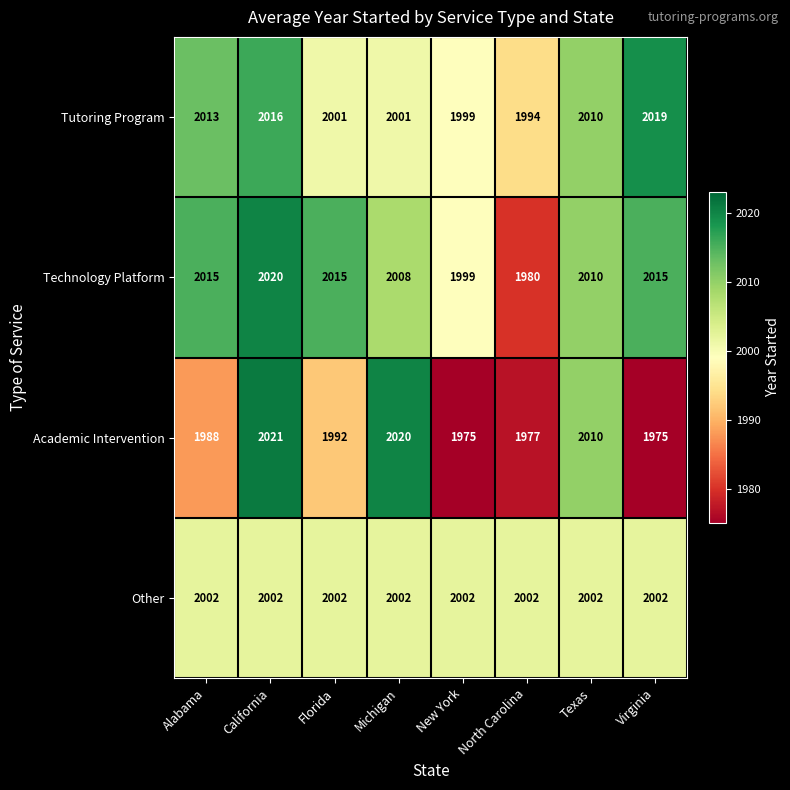

How many distinct data groups are displayed?

4